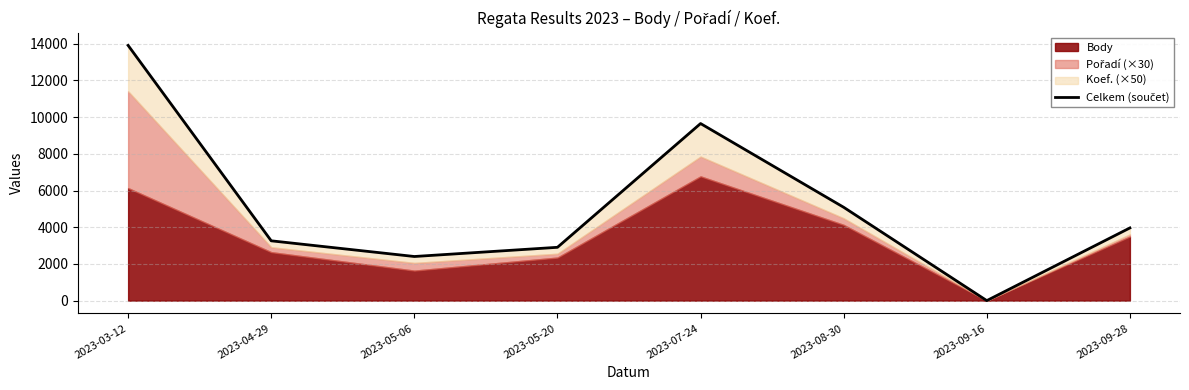

What is the value of the 5th point from the left?

9653